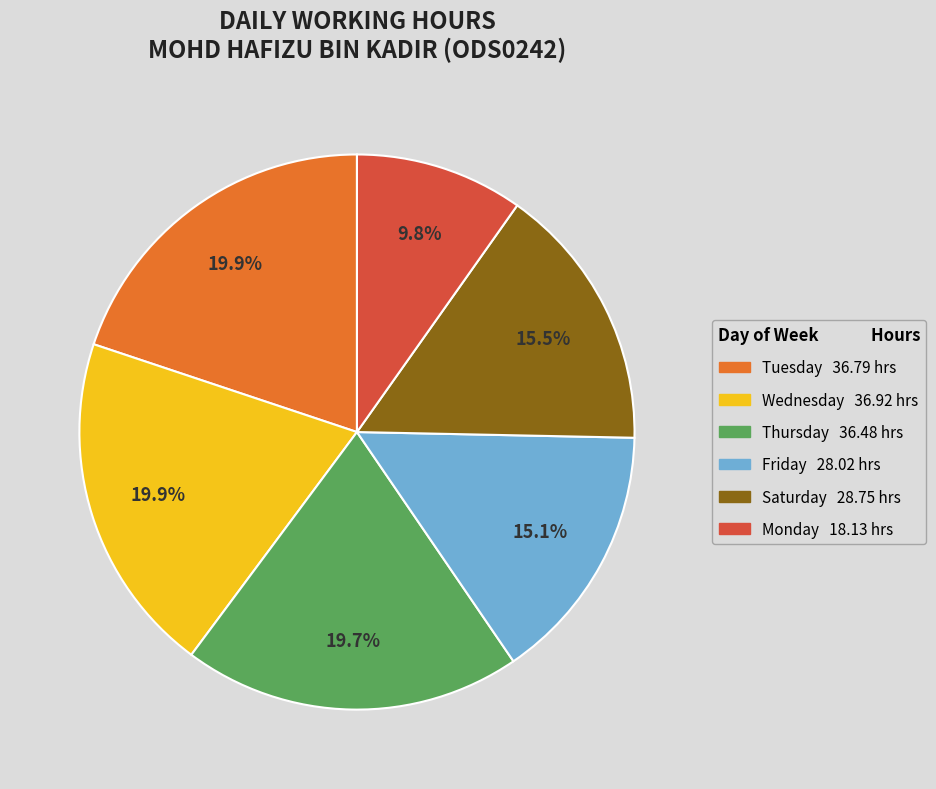

Is there a majority slice in this chart?

No